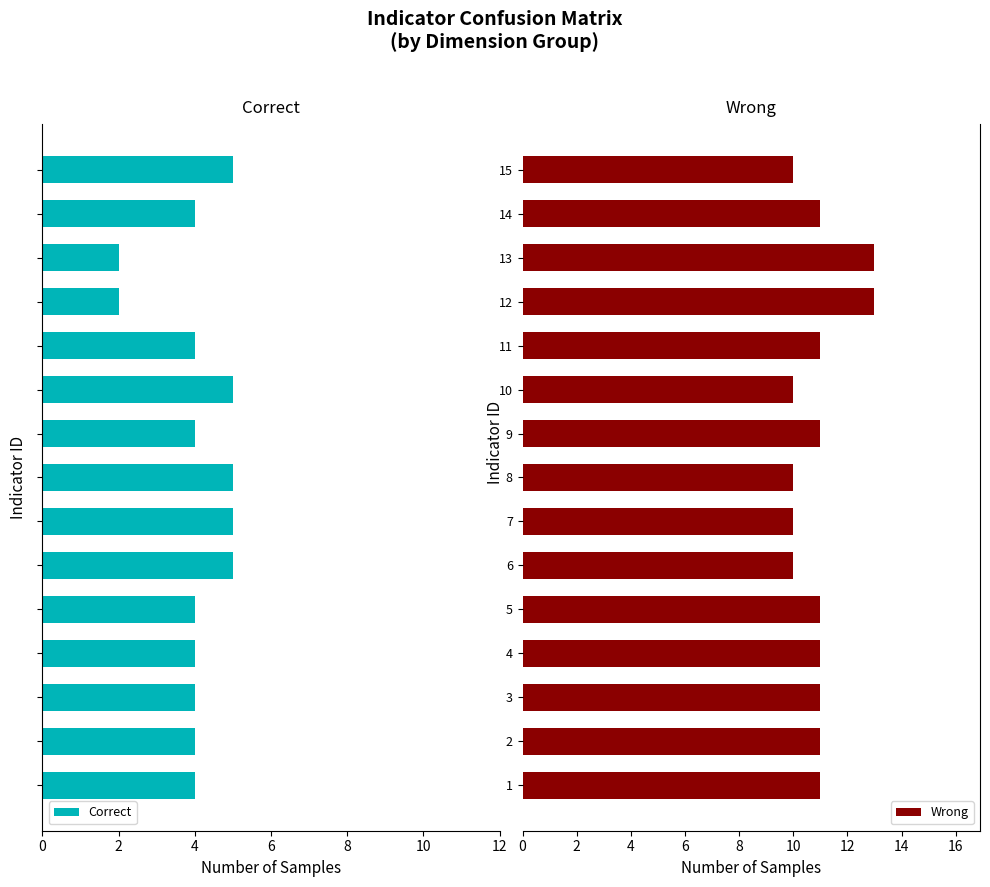

Read the Wrong value at 1.

11